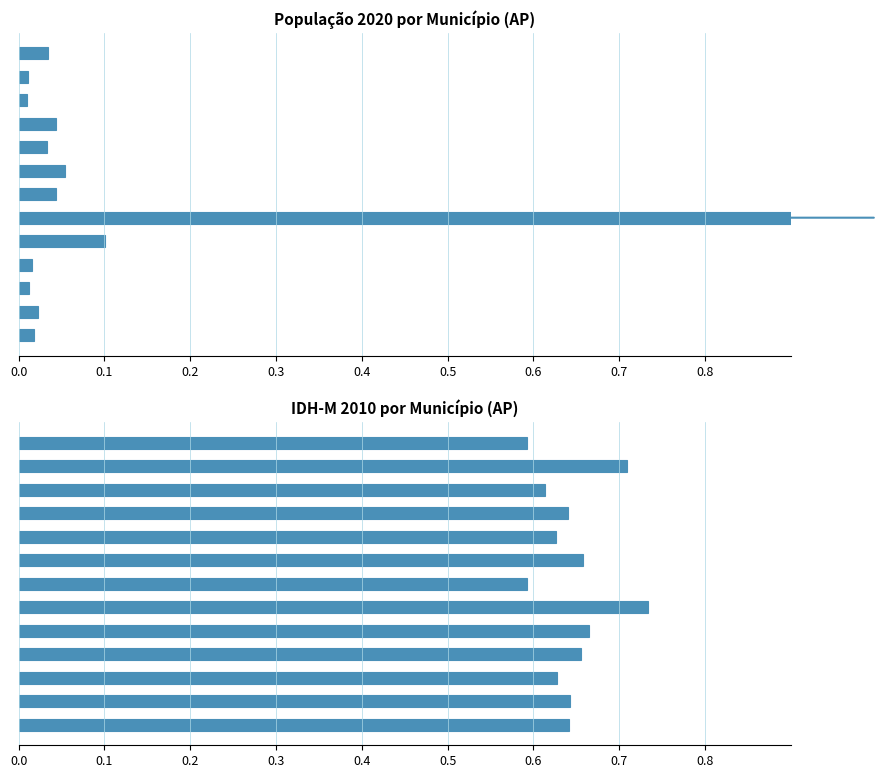

The População 2020 (normalizada) series shows 0.0 at 9. True or false?

True